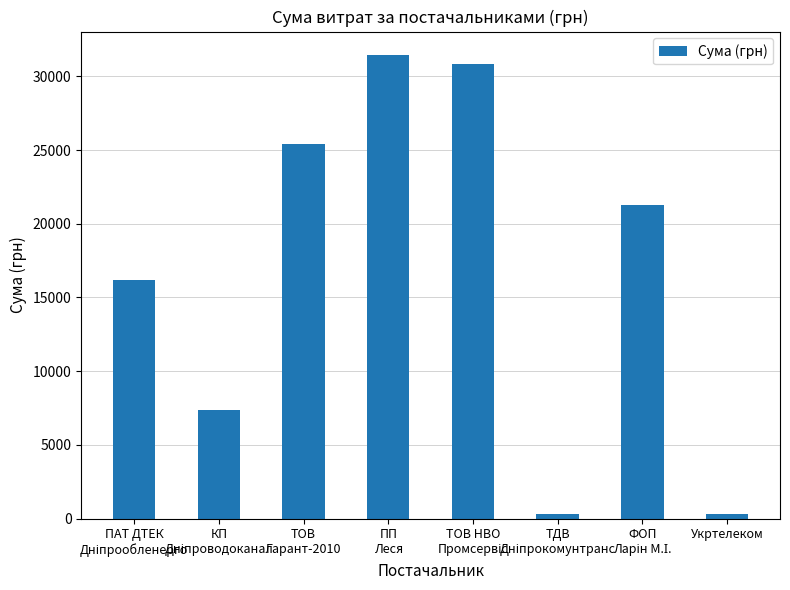

How many values are below 21283?

4